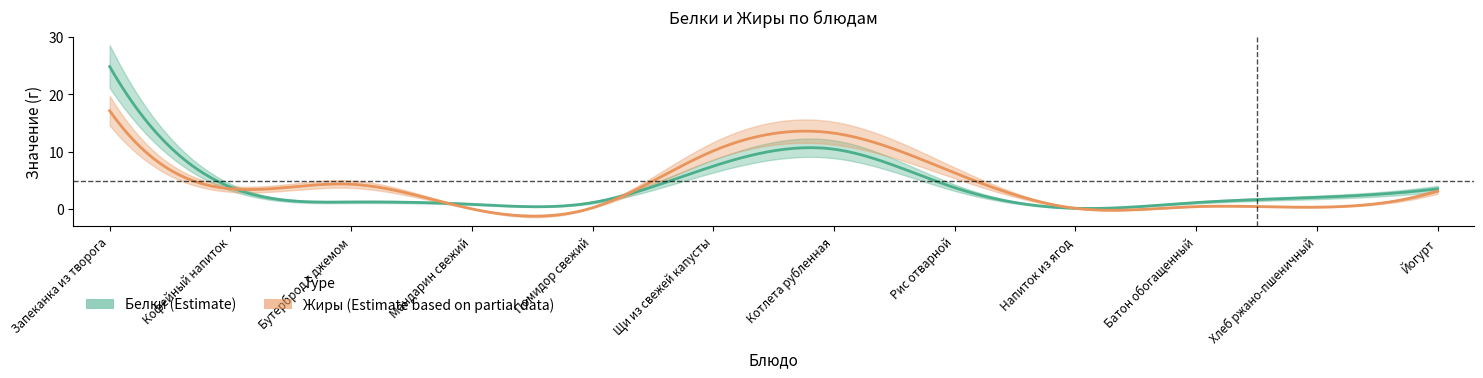

Reading left to right, transcribe all the data shown in this chart.

Белки: Запеканка из творога=24.8	Кофейный напиток=3.8	Бутерброд с джемом=1.2	Мандарин свежий=0.8	Помидор свежий=1.1	Щи из свежей капусты=7.5	Котлета рубленная=10.4	Рис отварной=3.7	Напиток из ягод=0.1	Батон обогащенный=1.1	Хлеб ржано-пшеничный=2.0	Йогурт=3.5
Жиры: Запеканка из творога=17.1	Кофейный напиток=3.5	Бутерброд с джемом=4.3	Мандарин свежий=0.0	Помидор свежий=0.2	Щи из свежей капусты=10.1	Котлета рубленная=13.2	Рис отварной=6.3	Напиток из ягод=0.1	Батон обогащенный=0.4	Хлеб ржано-пшеничный=0.3	Йогурт=3.1